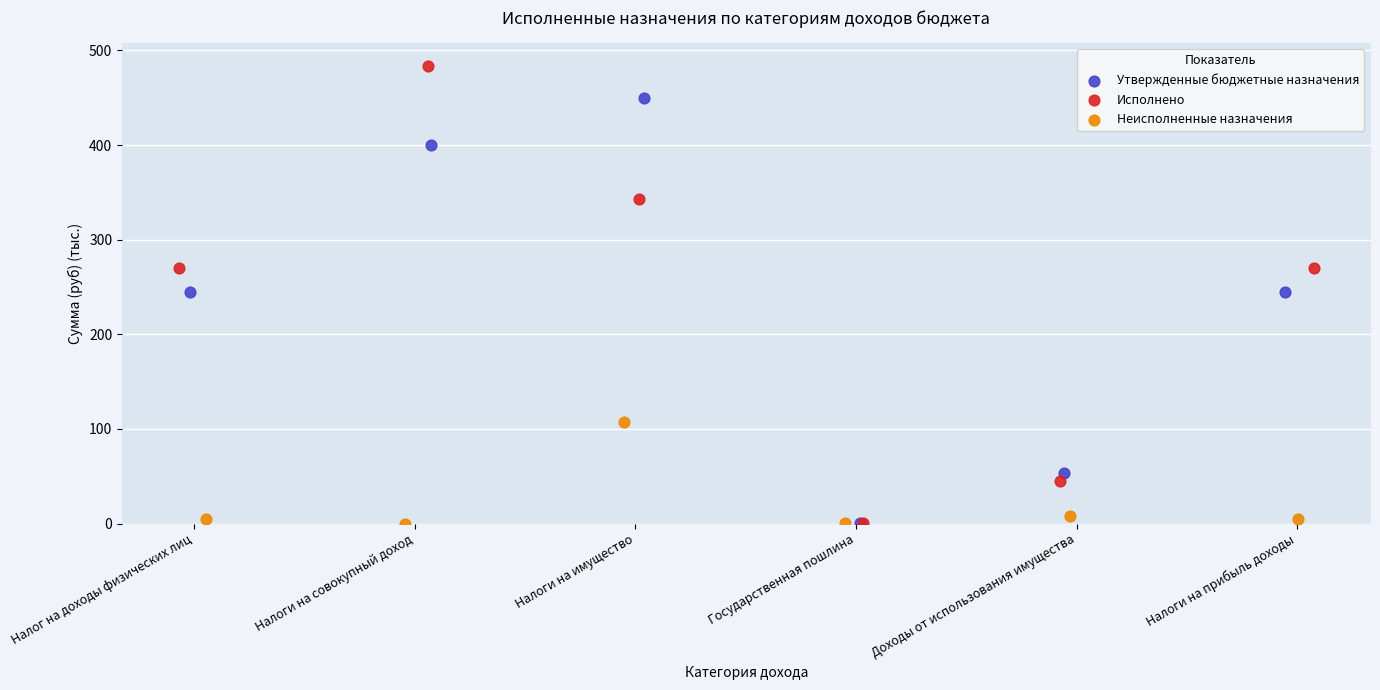

Which series has the widest spread of Y values?

Исполнено